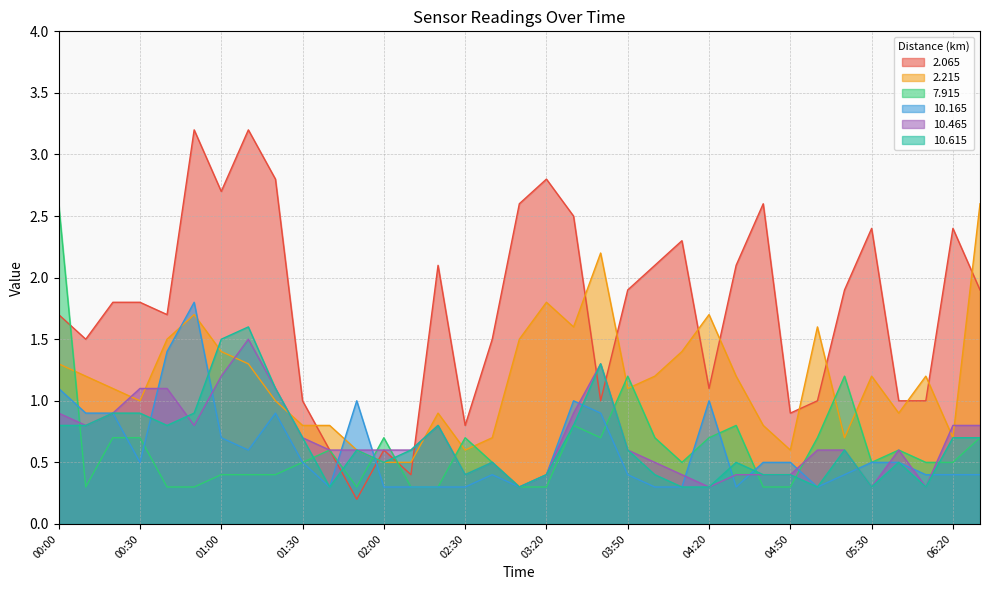

True or false: 2.215 has more than 2 interior local peaks.

True